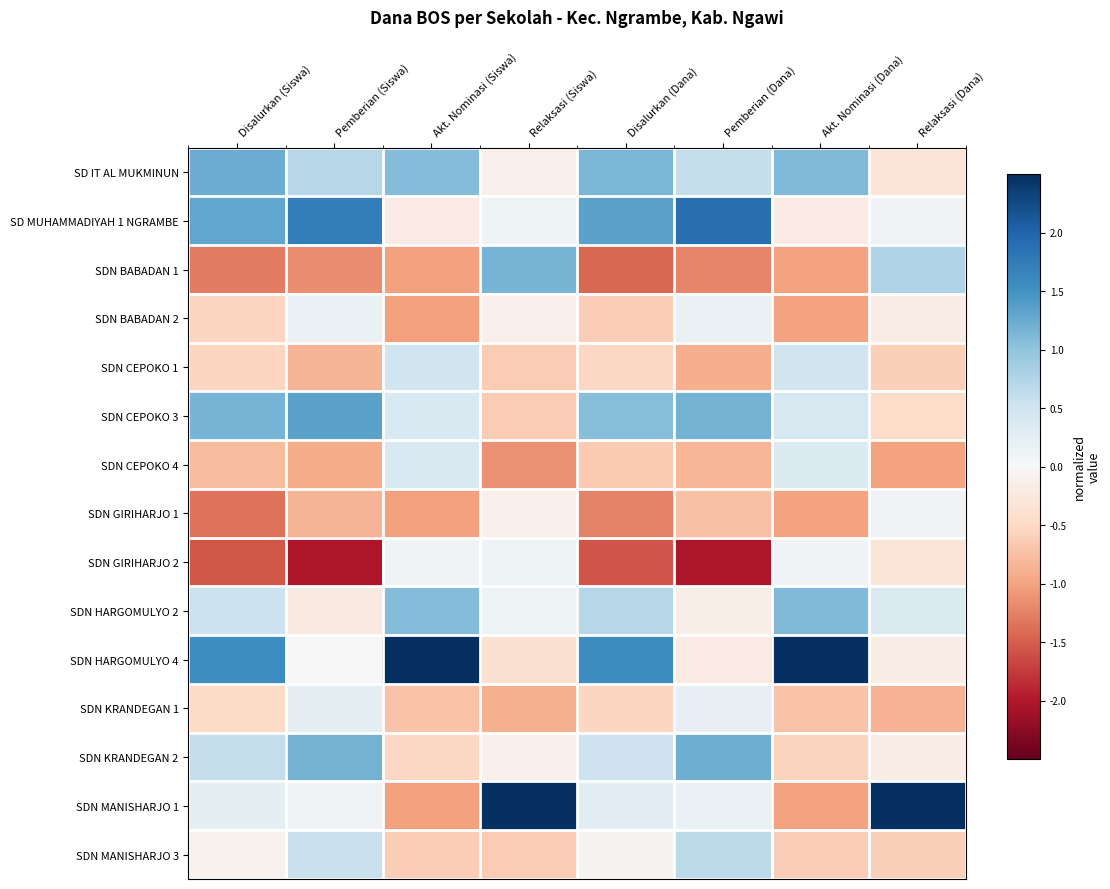

What is the difference between the highest and lowest values at Pemberian (Siswa)?

3.8